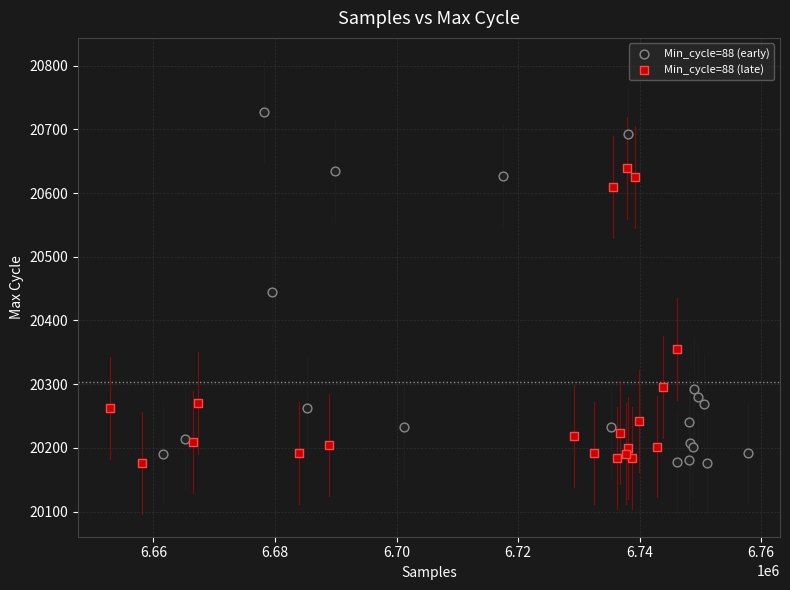

Which series has the widest spread of Y values?

Min_cycle=88 (early)